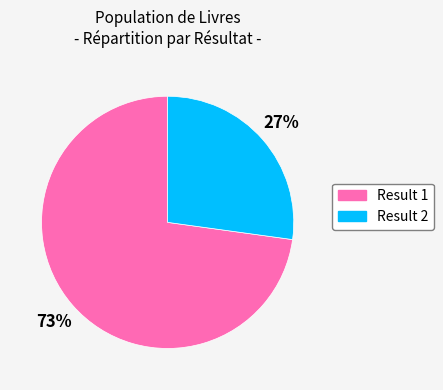

How many slices are in this pie chart?

2